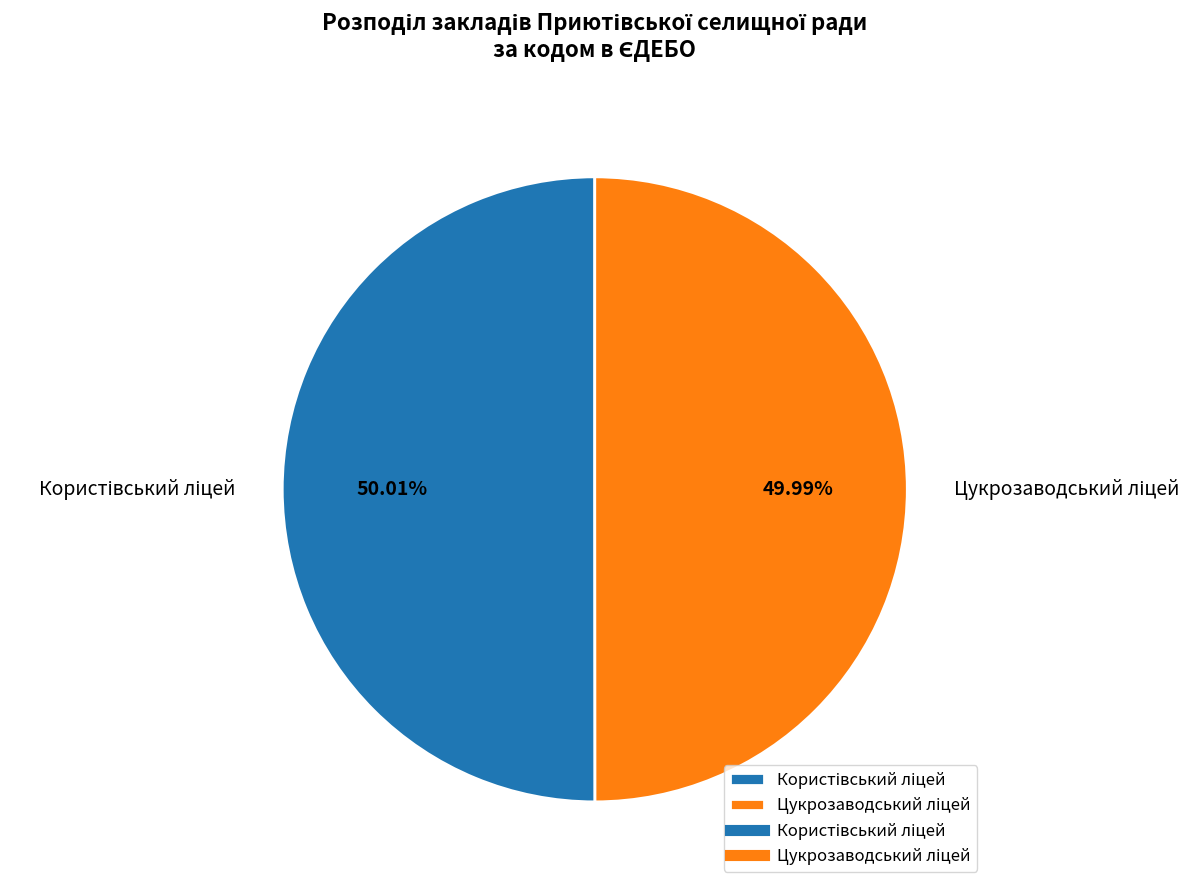

Is there a majority slice in this chart?

Yes